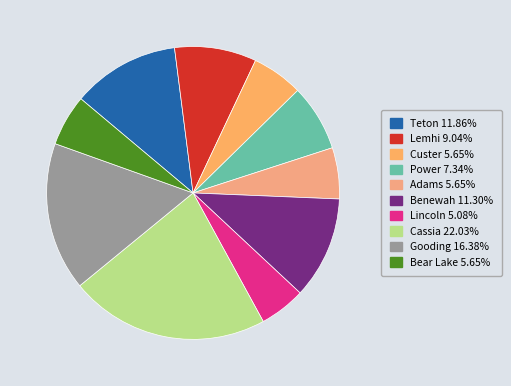

What is the largest slice in the pie chart?

Cassia